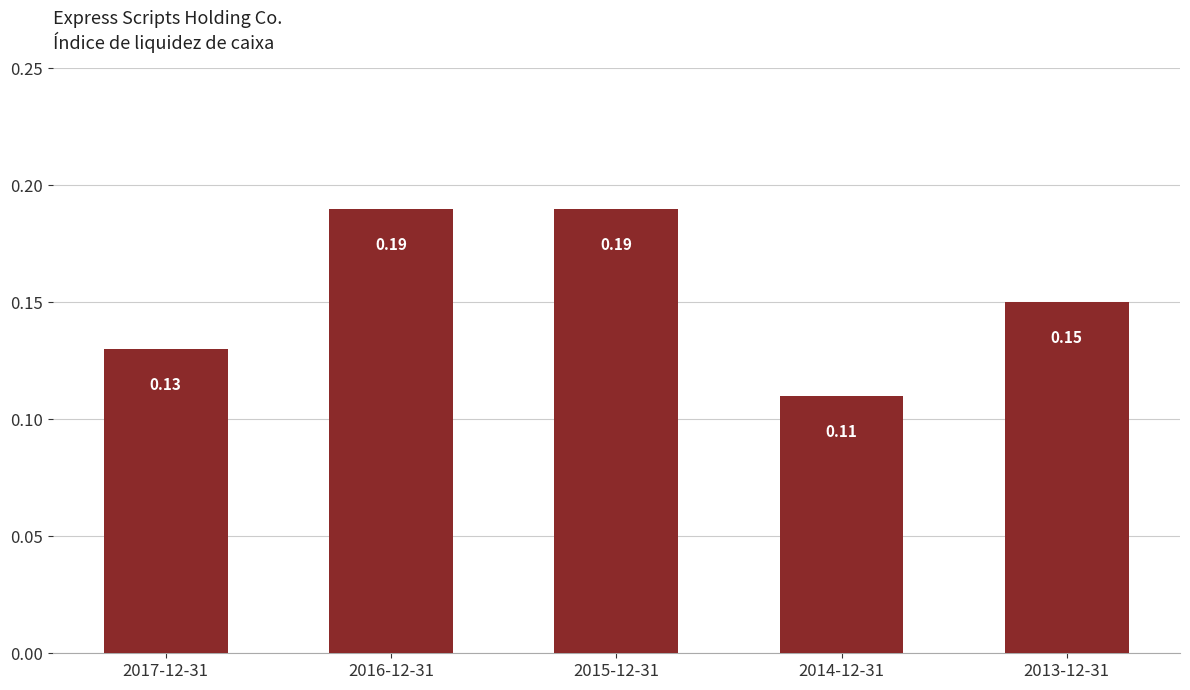

Does the chart contain any negative values?

No